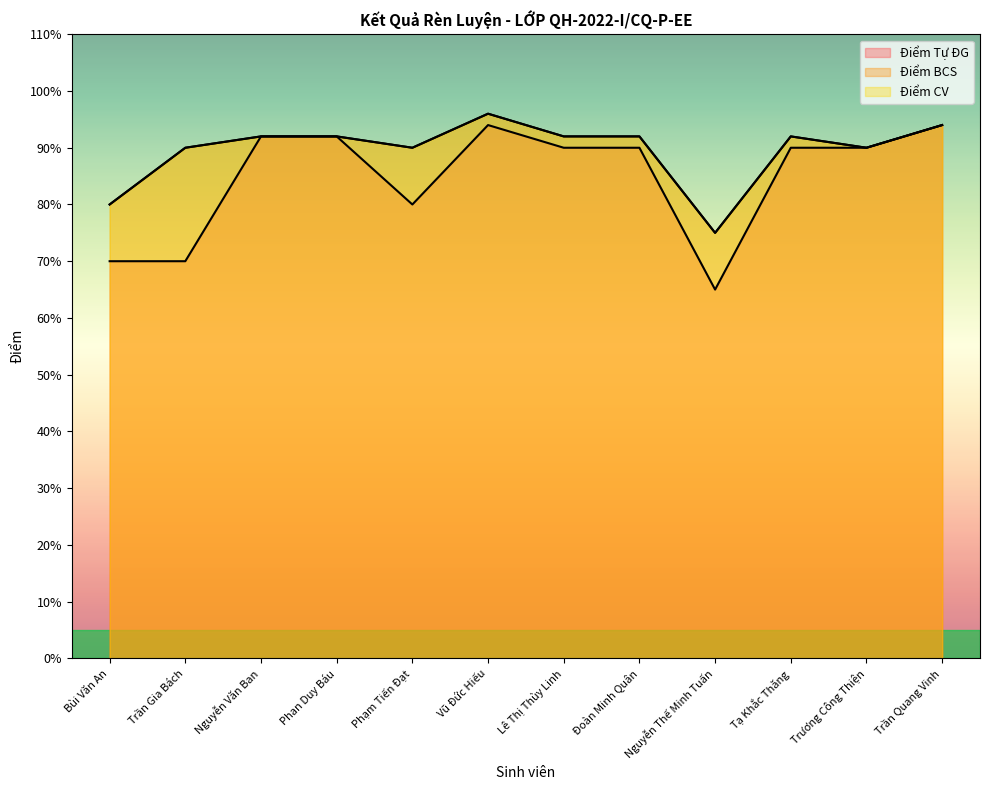

Where is the first local minimum for Điểm BCS?

Phạm Tiến Đạt